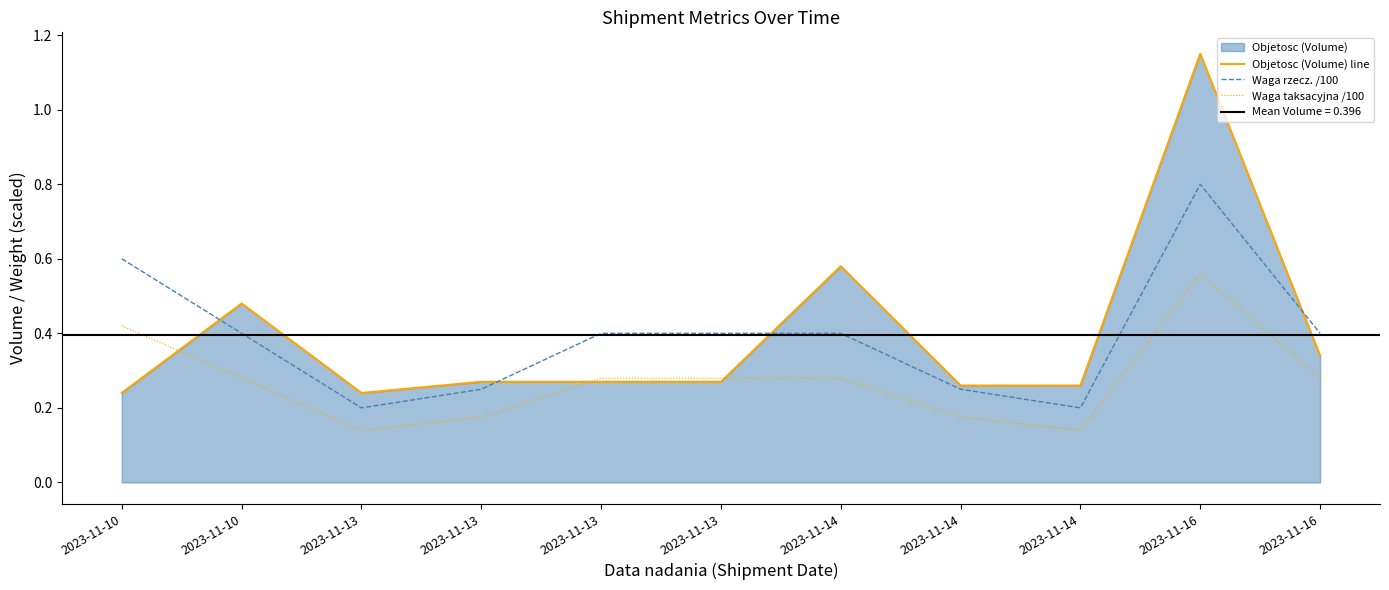

At which category does Waga taksacyjna /100 reach its first local peak?

2023-11-16